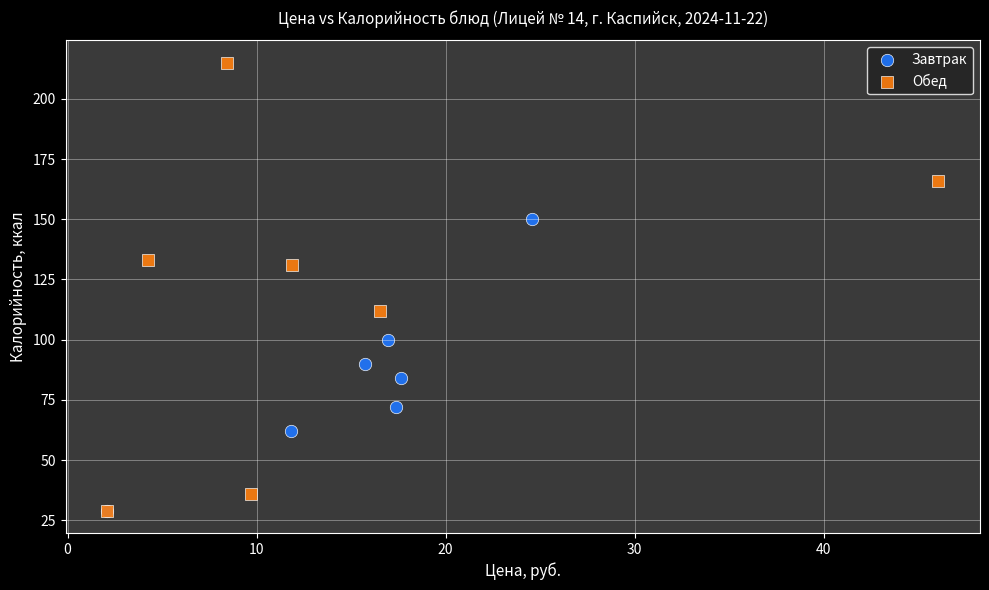

Which series has the widest spread of Y values?

Обед